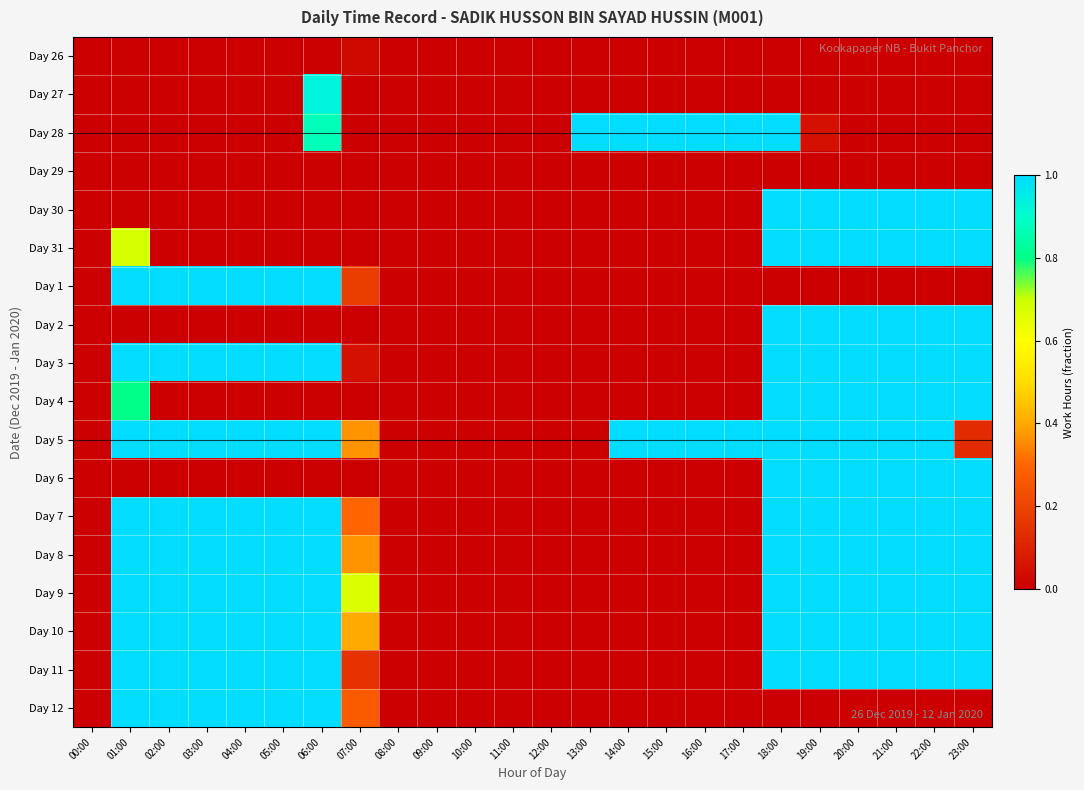

What is the total value across all series at 06:00?

10.8